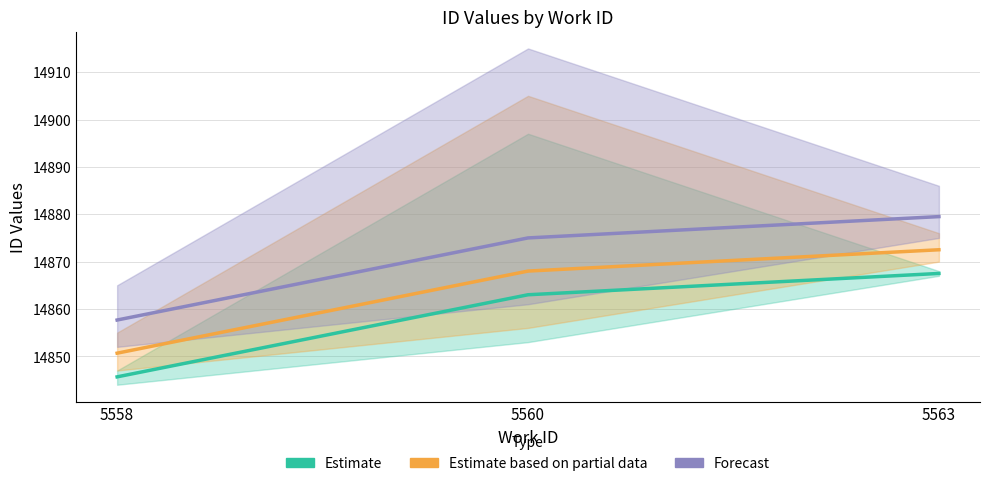

At how many categories does at least one series exceed 14871?

2